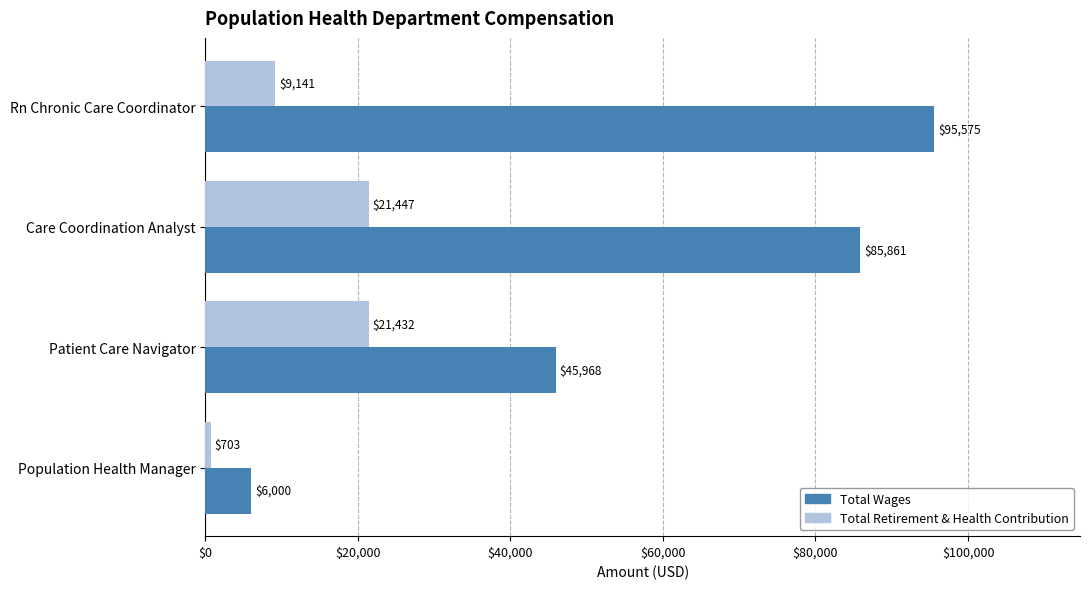

Which series has the largest total across all categories?

Total Wages